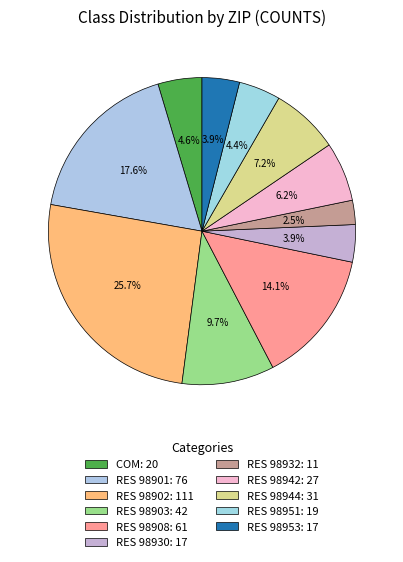

Count the number of slices in the pie.

11